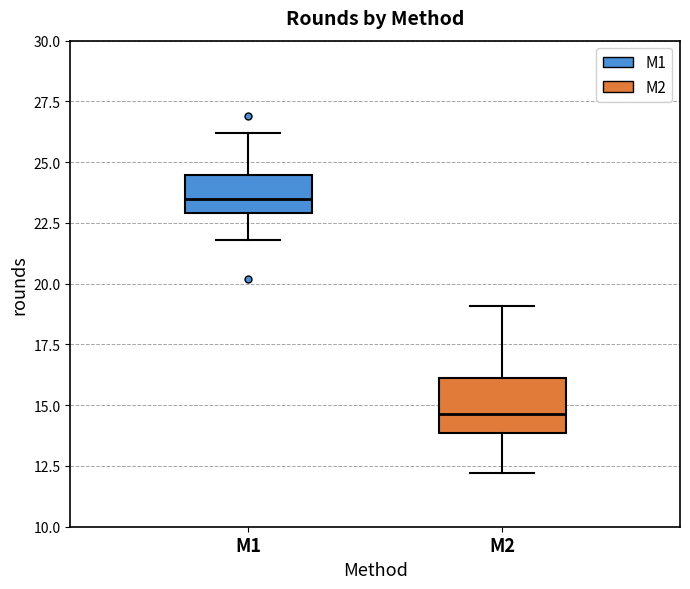

Reading left to right, read every box against the y-axis: the position of its median line, the range the box covers, and the ends of its whiskers. The values are not printed on the chart, so give them approximately, as read against the axis.

M1: median 23.5, box 23.0 to 24.5, whiskers 22.0 to 26.0
M2: median 14.5, box 14.0 to 16.0, whiskers 12.0 to 19.0